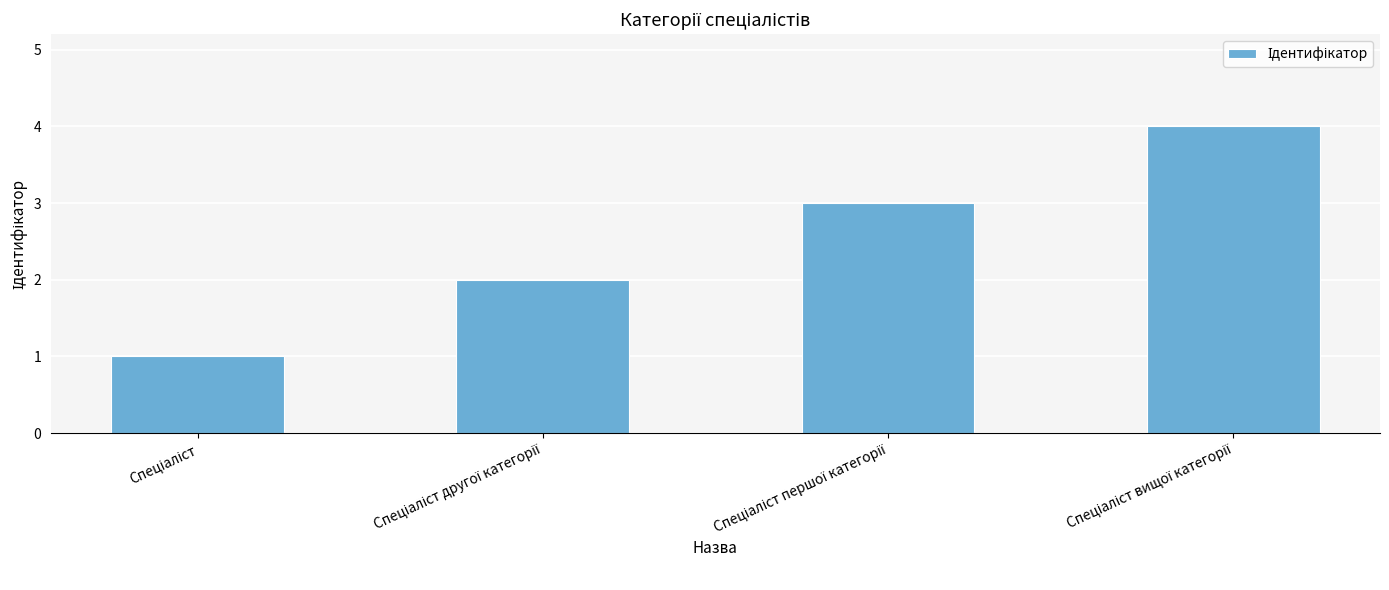

What is the difference between the maximum and minimum values?

3